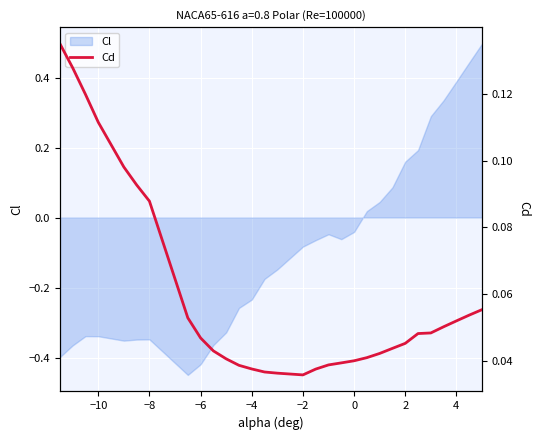

The value of Cl at 4 is 0.1. True or false?

False